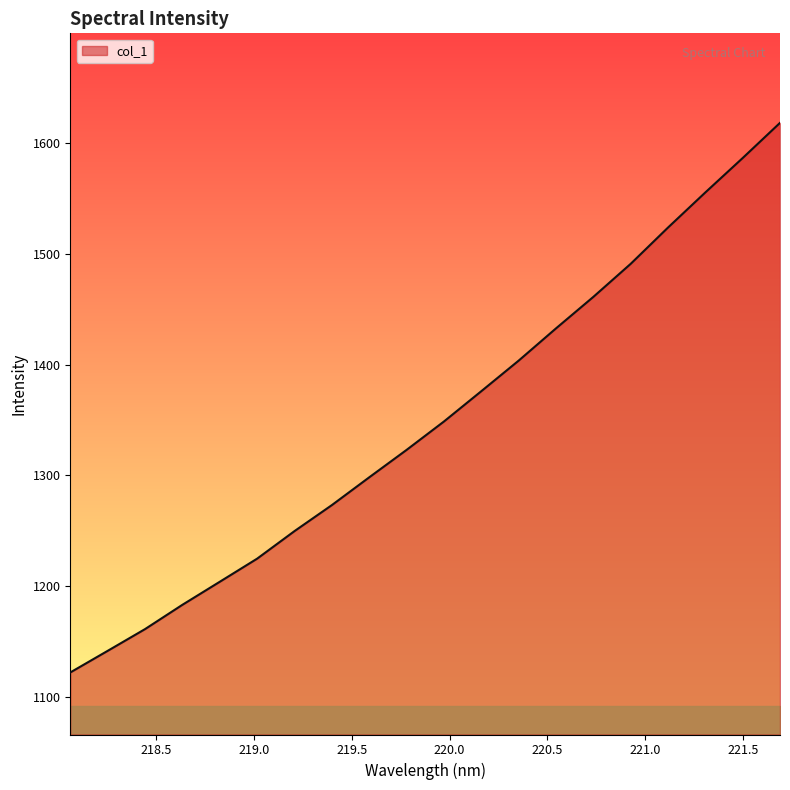

How many lines are shown in the chart?

1